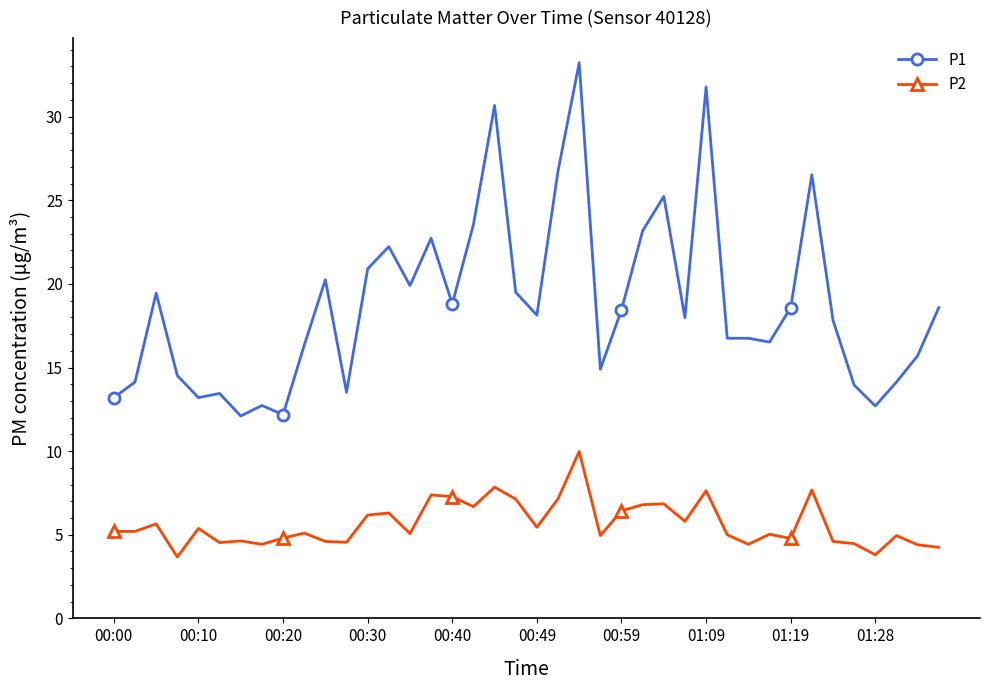

Is this an area chart (filled region under the line)?

No